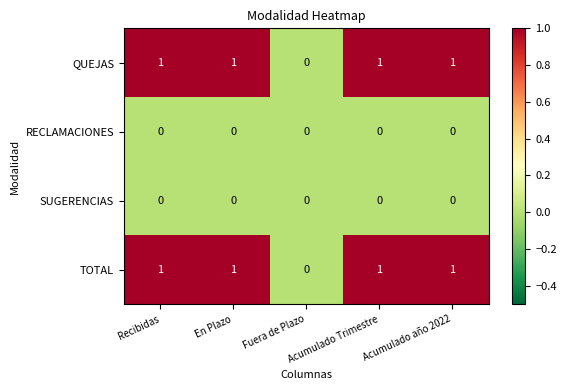

What is the sum of all TOTAL values?

4